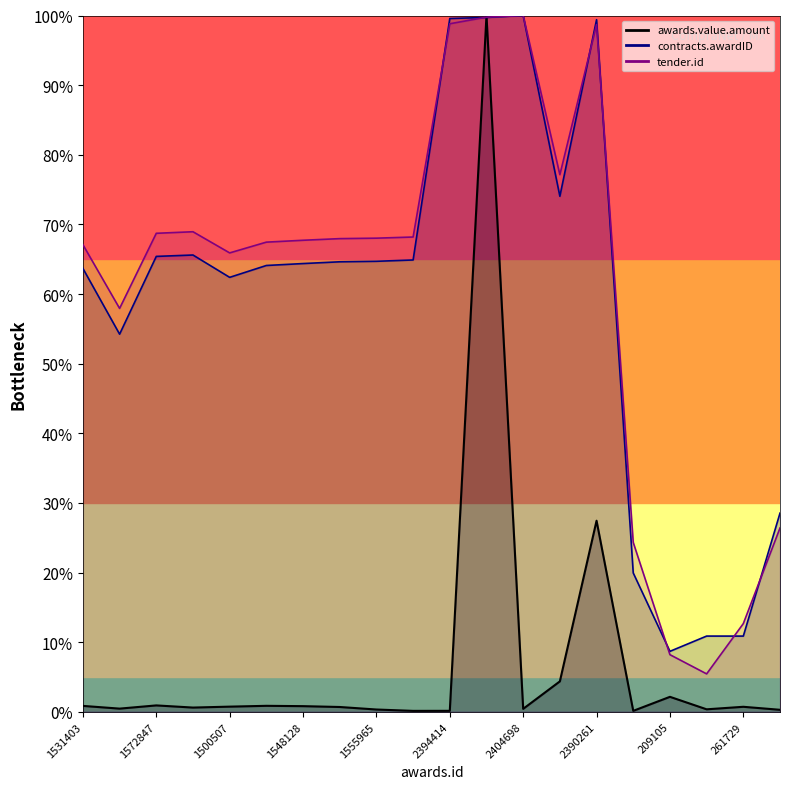

How many interior local valleys does the awards.value.amount series have?

6